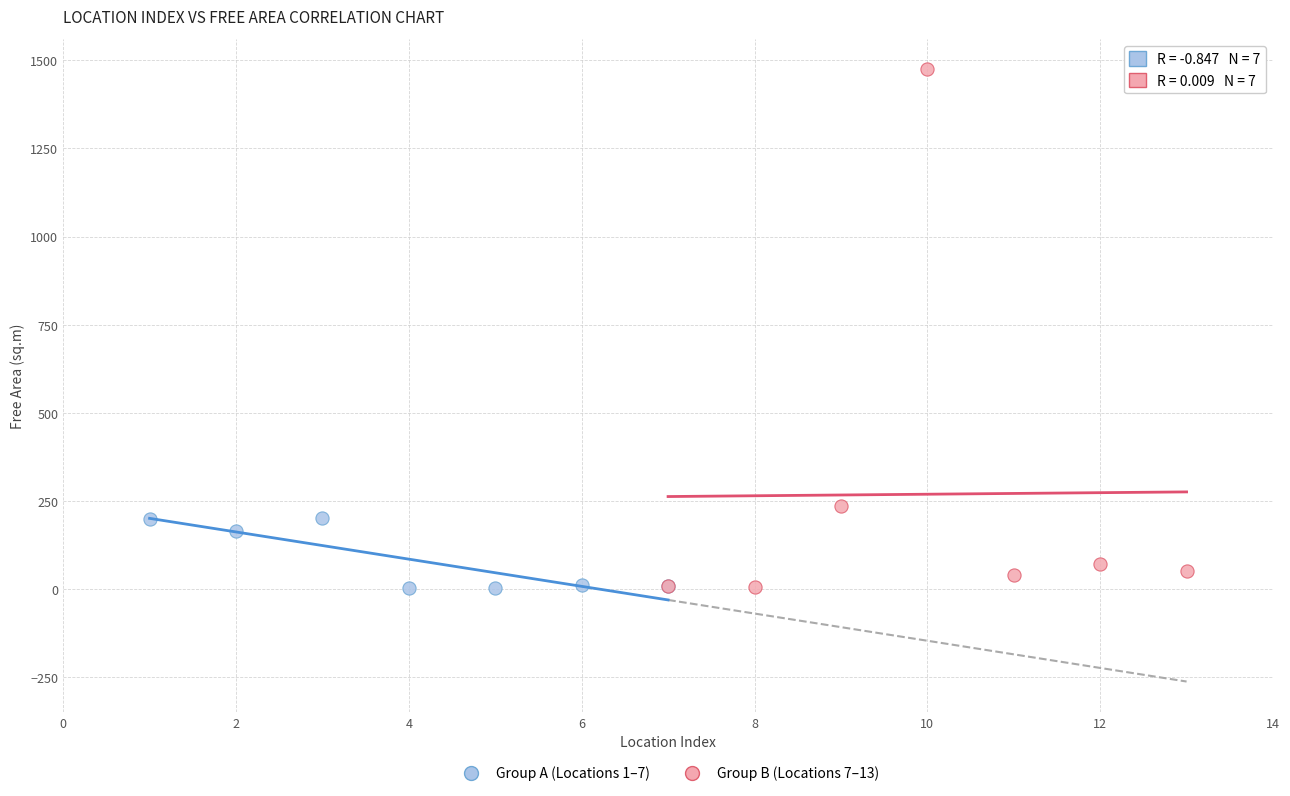

Which series contains the highest Y value?

Group B (Locations 7–13)